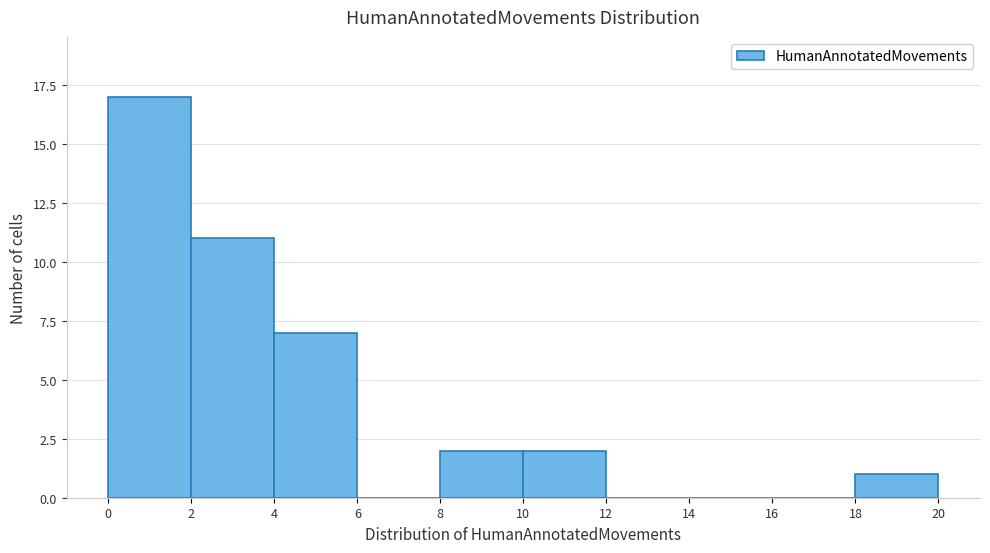

Reading left to right, list every bar in this chart as the range it spans on the x-axis followed by its height. The values are not printed on the chart, so give them approximately, as read against the axis.

0 to 2: 17
2 to 4: 11
4 to 6: 7
6 to 8: 0
8 to 10: 2
10 to 12: 2
12 to 14: 0
14 to 16: 0
16 to 18: 0
18 to 20: 1